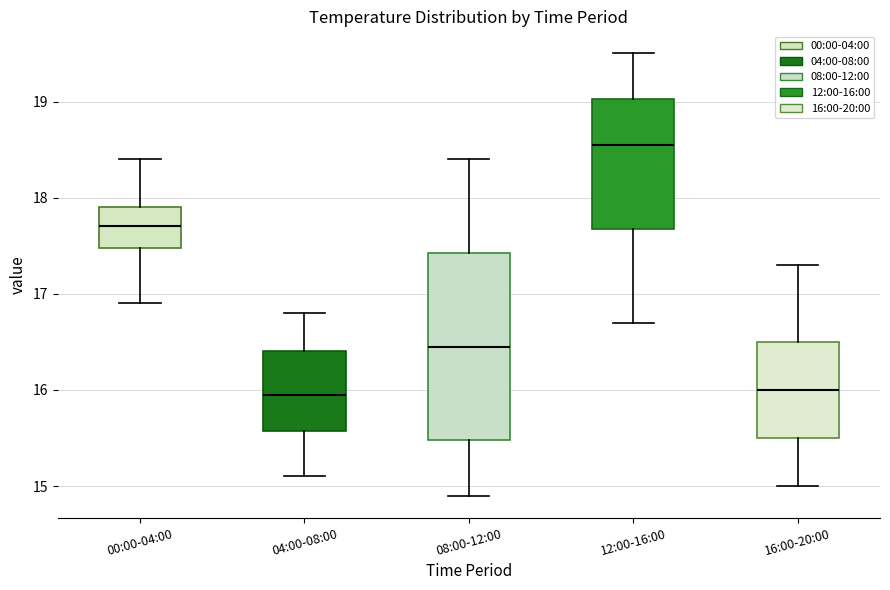

Comparing the boxes themselves (not the whiskers), which one is the tallest?

08:00-12:00